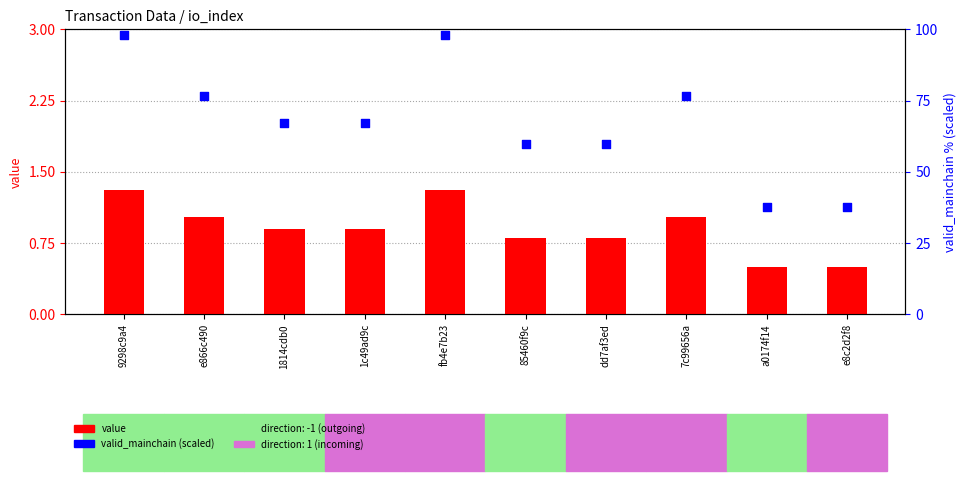

Which series has the widest spread of Y values?

valid_mainchain (scaled)